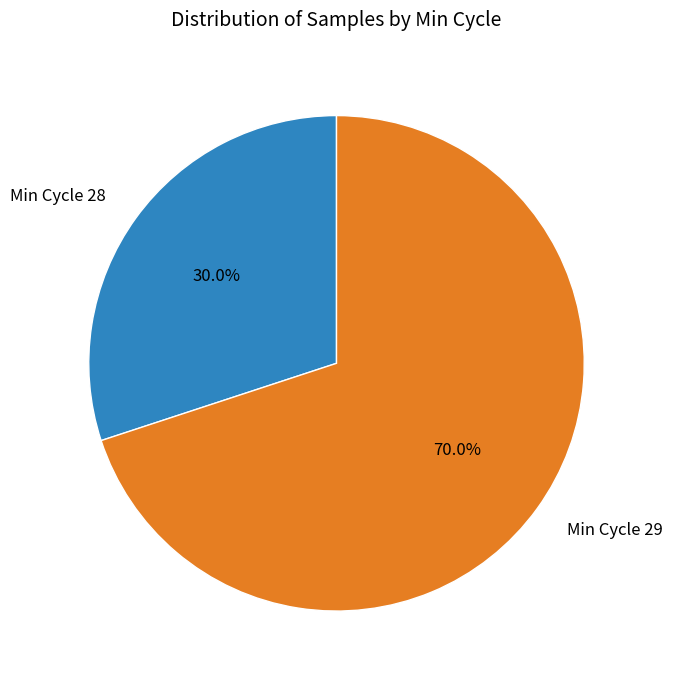

How many slices are in this pie chart?

2